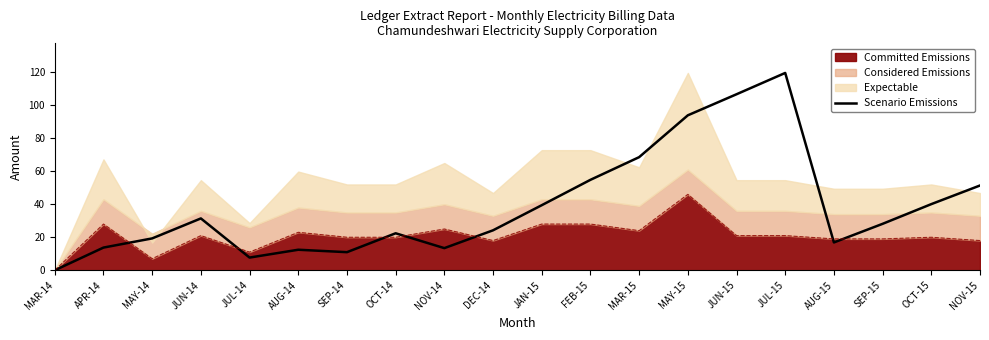

Which category has the highest value across all series?

JUL-15